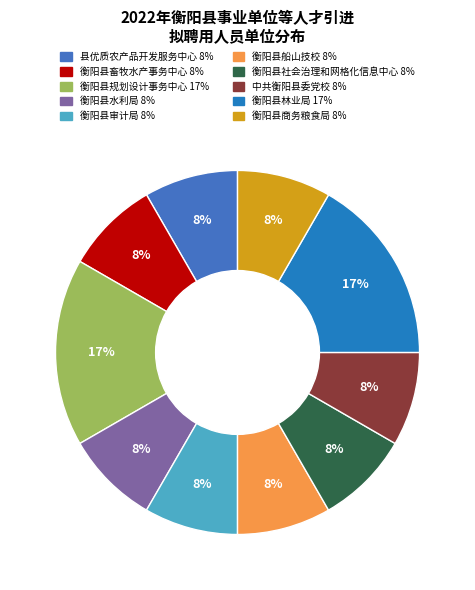

Does 衡阳县水利局 represent more than half of the total?

No